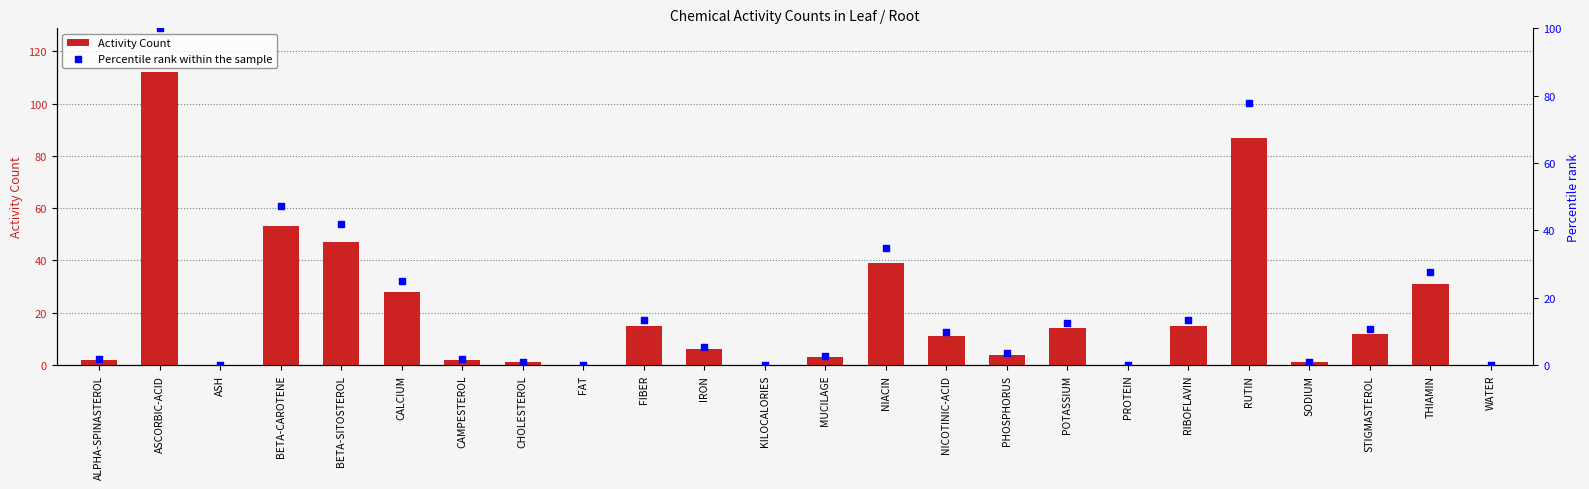

Is the value of Activity Count at BETA-SITOSTEROL greater than the value of Percentile rank within the sample at WATER?

Yes